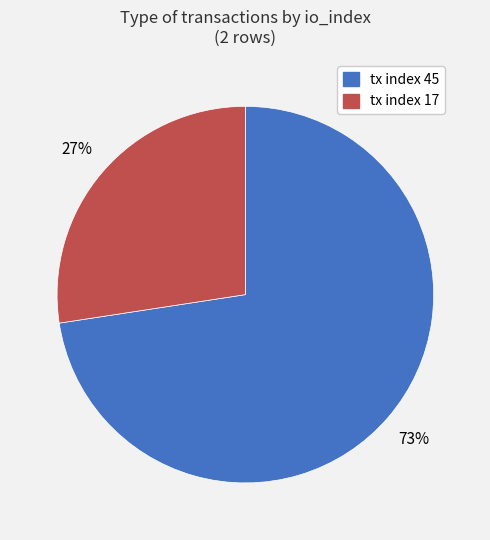

To the nearest percent, what percentage of the pie is tx index 45?

73%